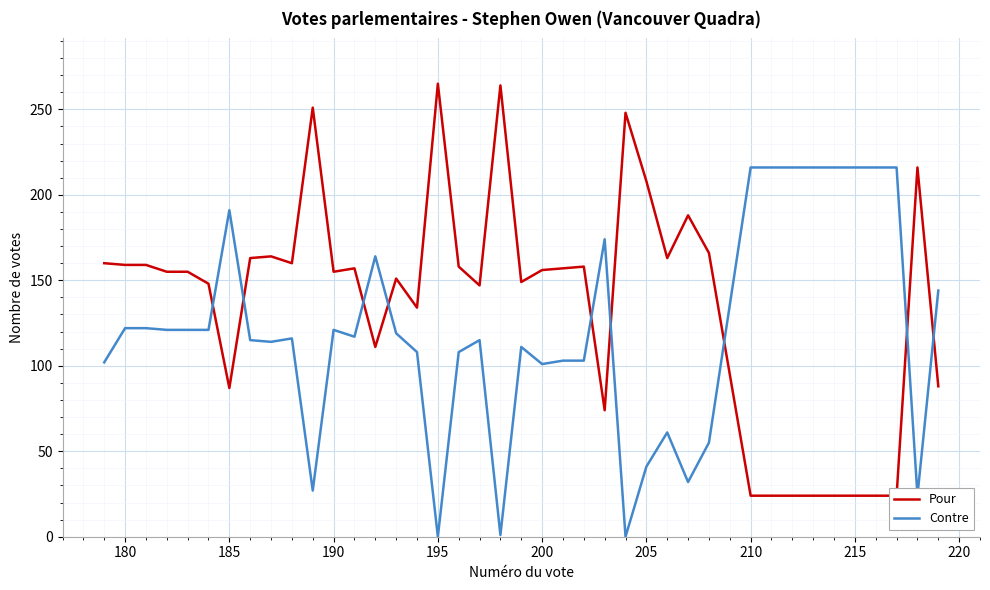

How many interior local valleys does the Contre series have?

9